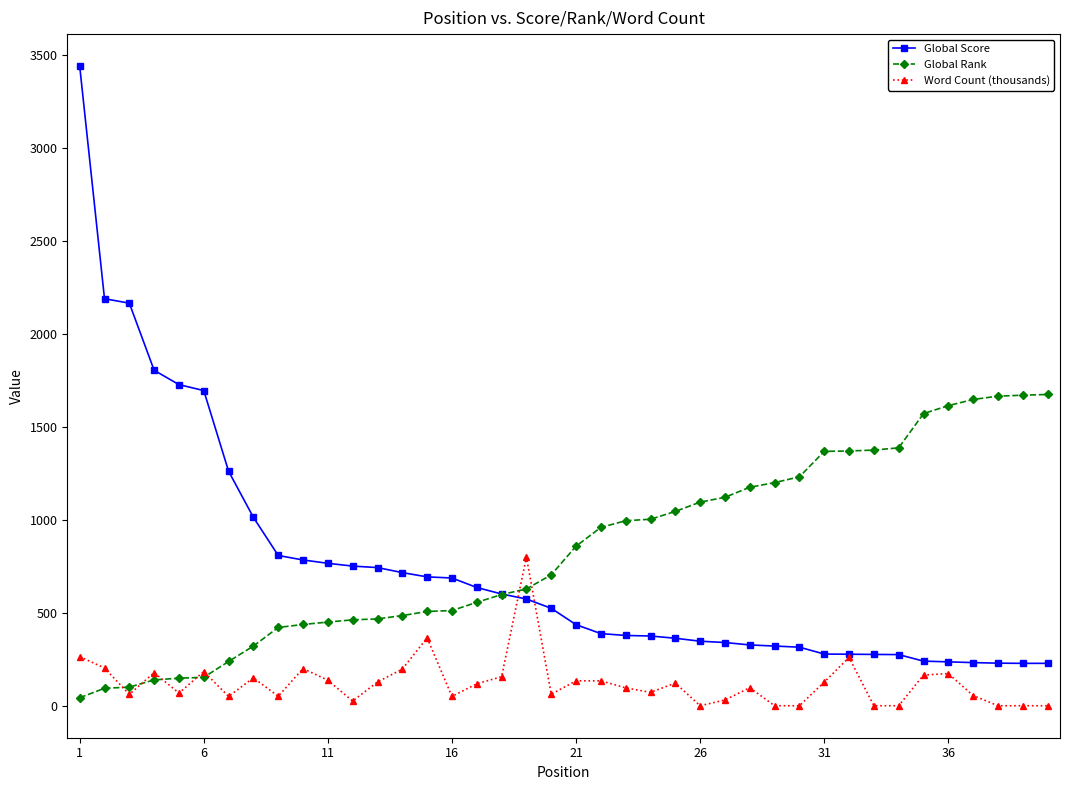

Which series has the widest spread of values?

Global Score